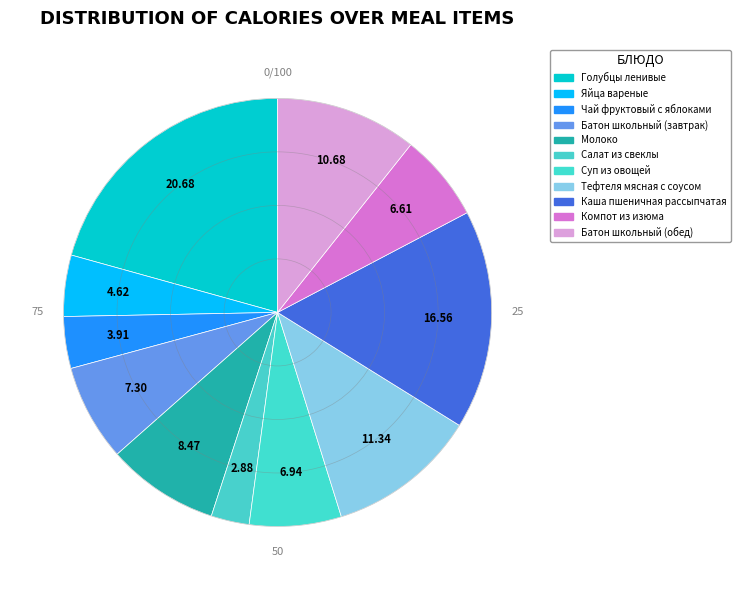

How many segments does this pie chart have?

11